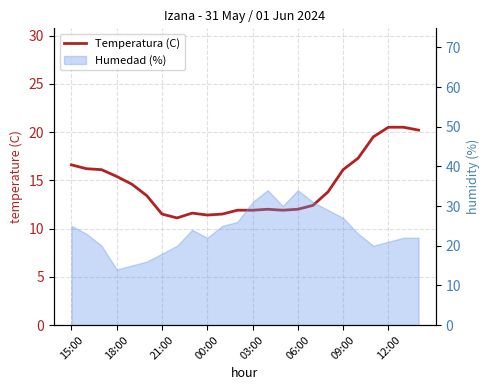

At which label does the data first exceed 13?

15:00